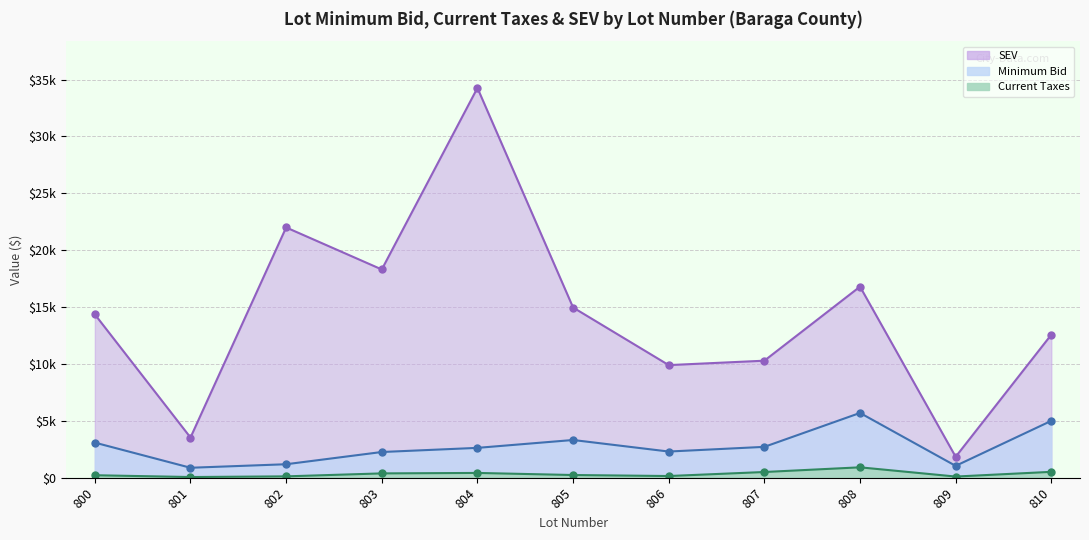

At which label does Minimum Bid reach its minimum?

801